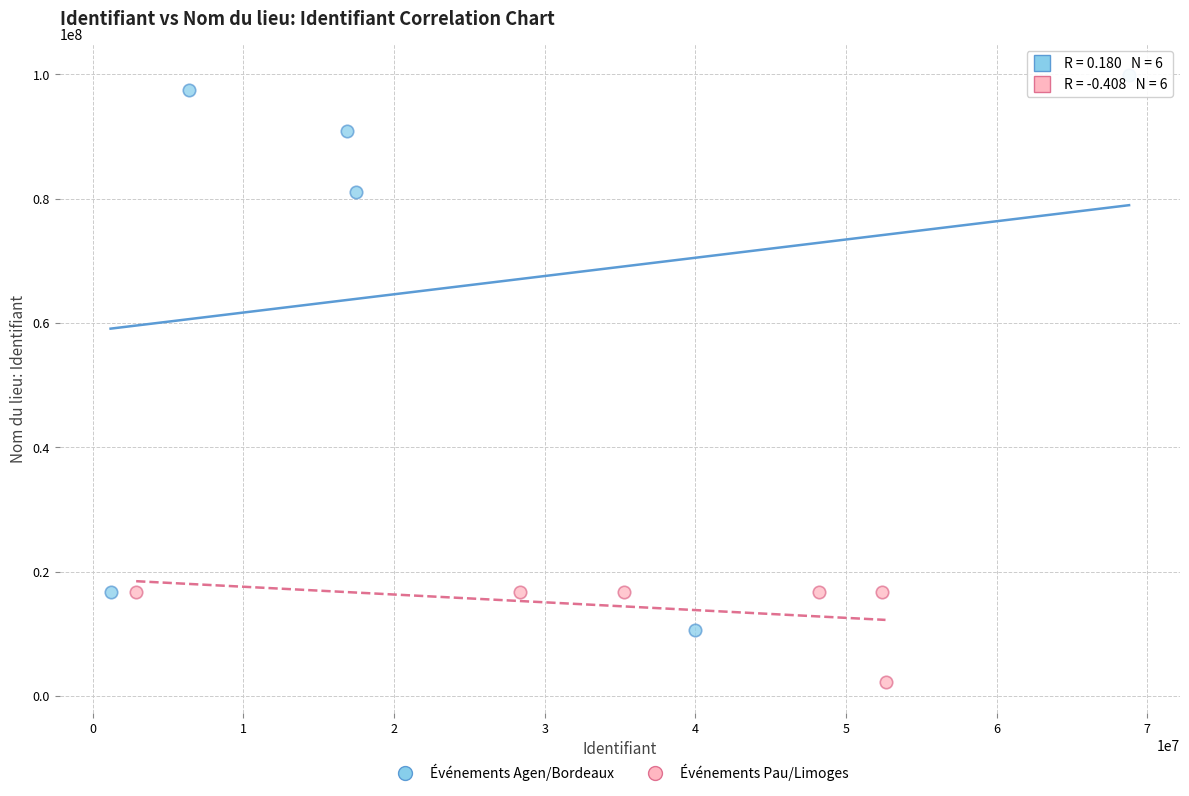

Which series contains the highest Y value?

Événements Agen/Bordeaux